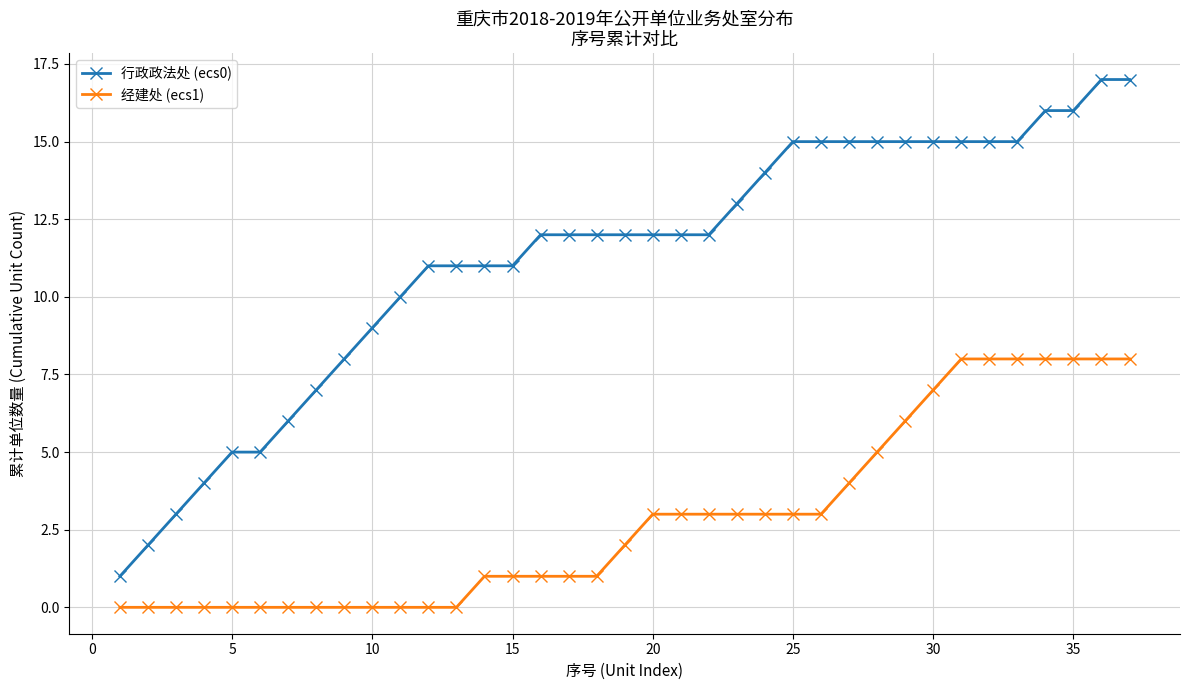

List the series in order of their overall mean, highest first.

行政政法处 (ecs0), 经建处 (ecs1)